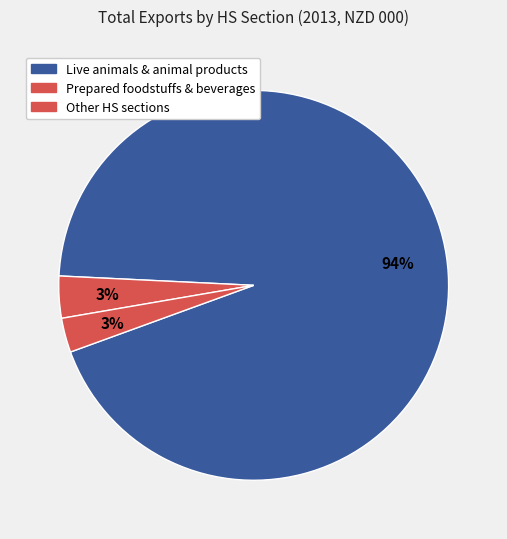

How many segments does this pie chart have?

3